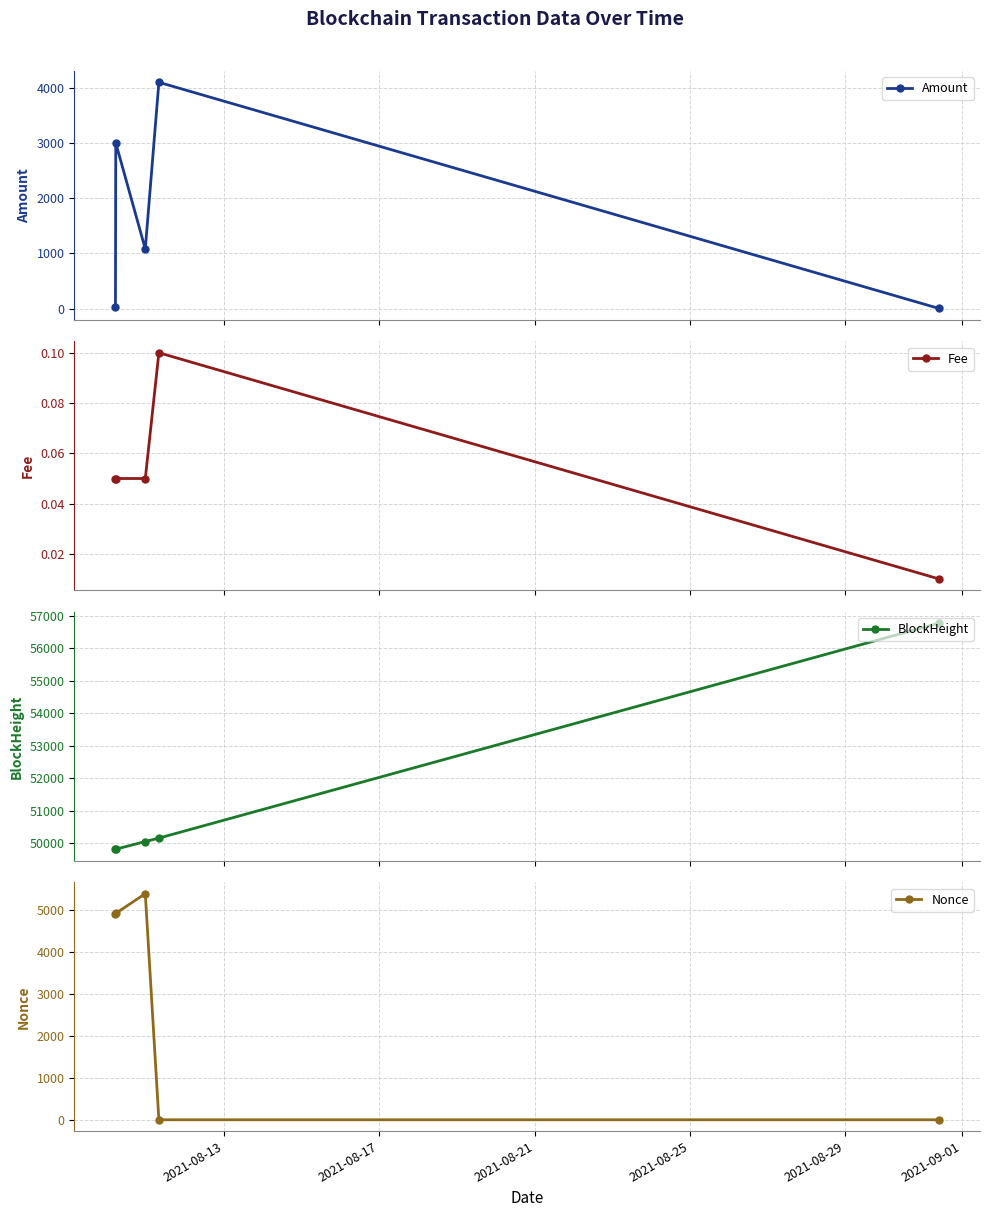

How many data points in Amount are less than 1078?

2